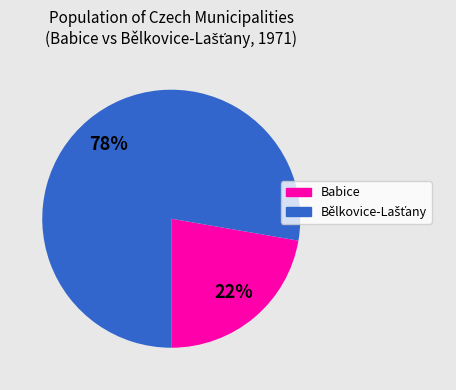

Is there any slice that represents more than half of the pie?

Yes